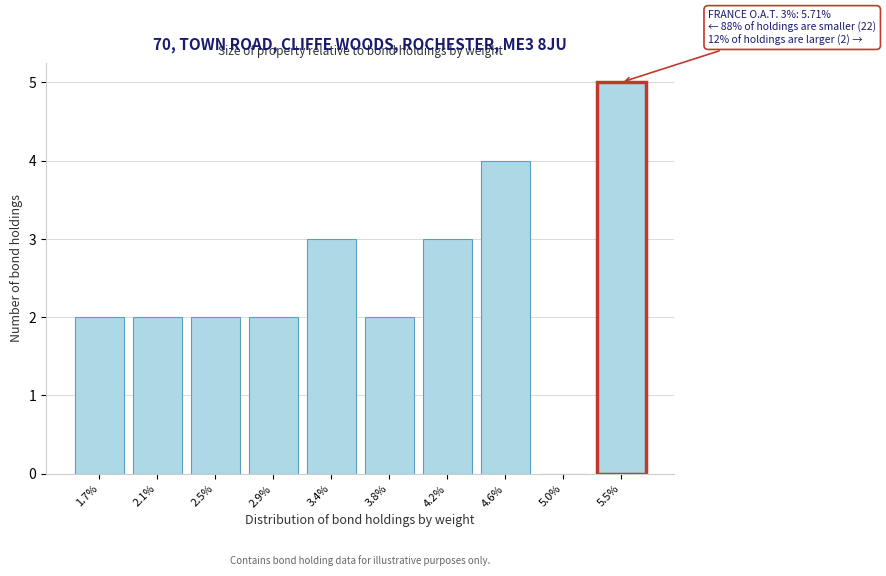

Reading right to left, transcribe all the data shown in this chart.

5.5%=5	5.0%=0	4.6%=4	4.2%=3	3.8%=2	3.4%=3	2.9%=2	2.5%=2	2.1%=2	1.7%=2